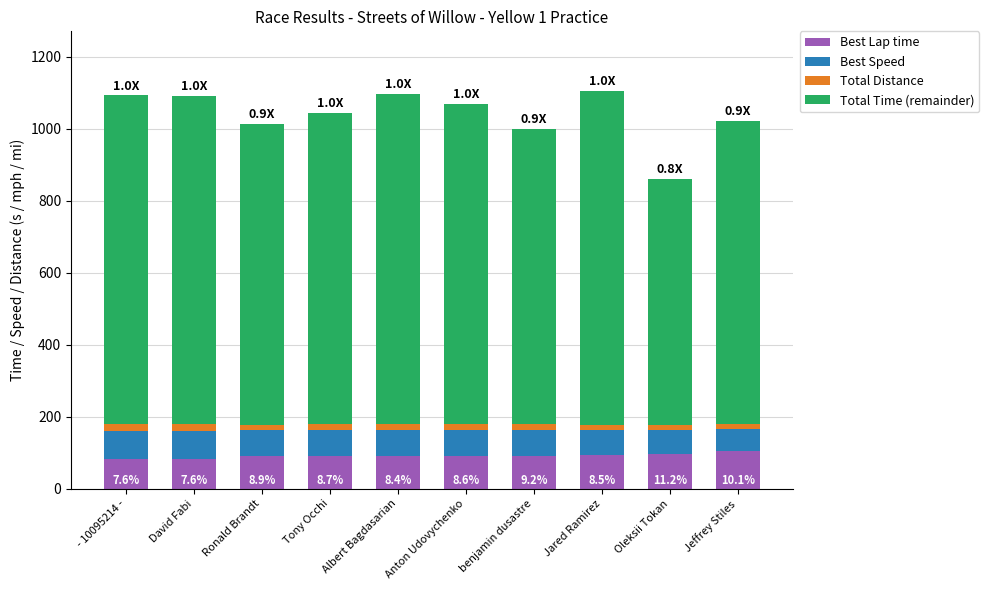

What is the lowest value of the Best Lap time series?

83.2